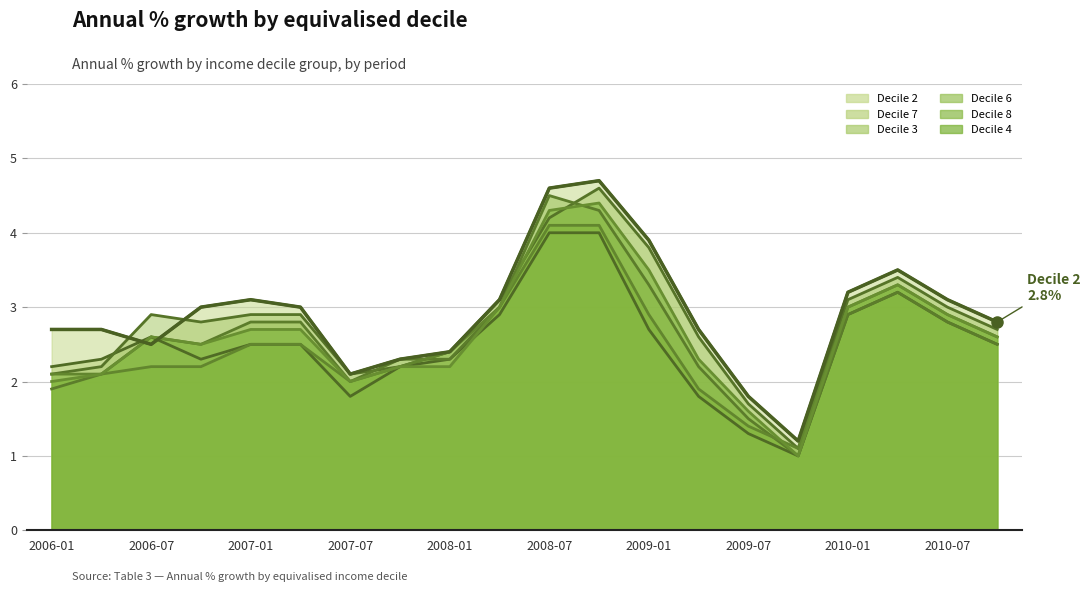

Which series has the largest range (max minus min)?

Decile 2